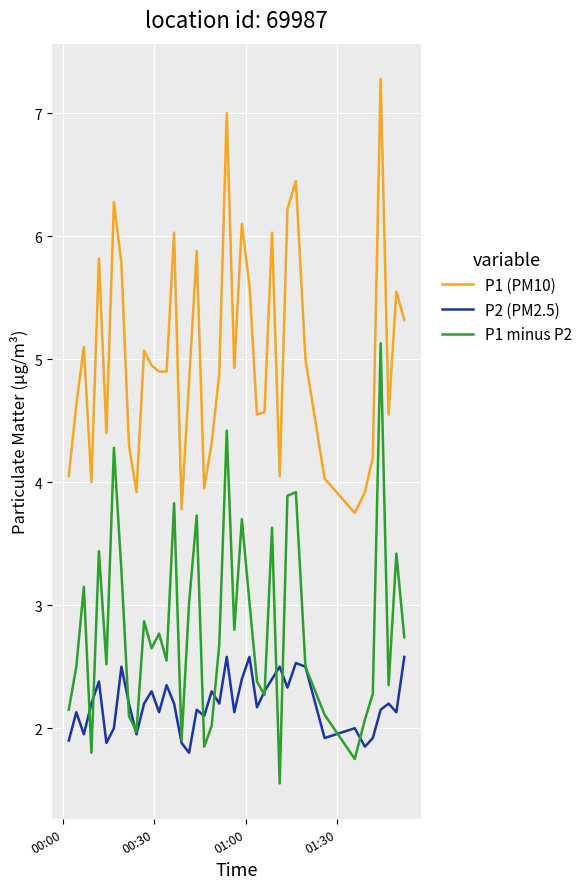

What is the greatest value displayed?

7.3